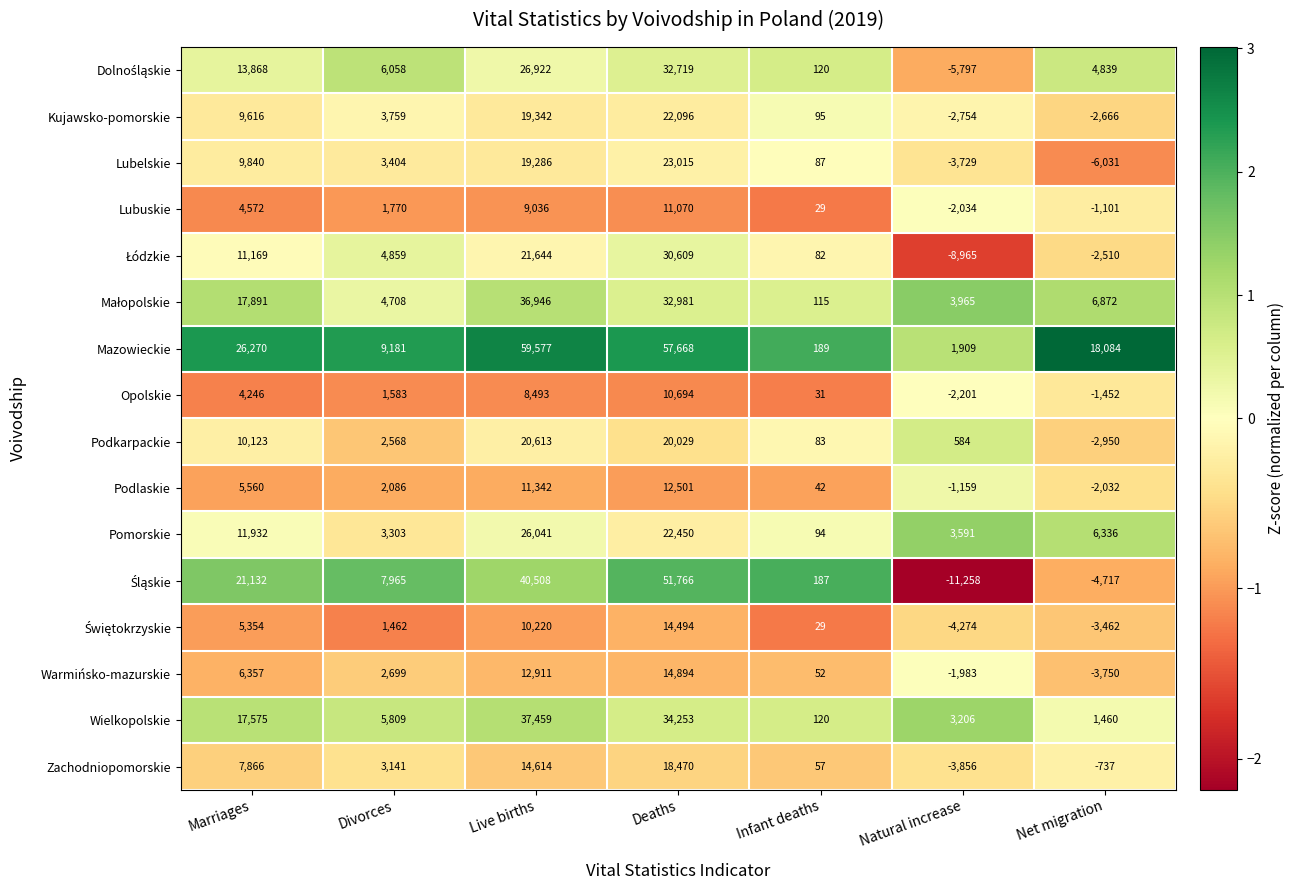

What is the difference between the Podkarpackie values at Divorces and Net migration?

5518